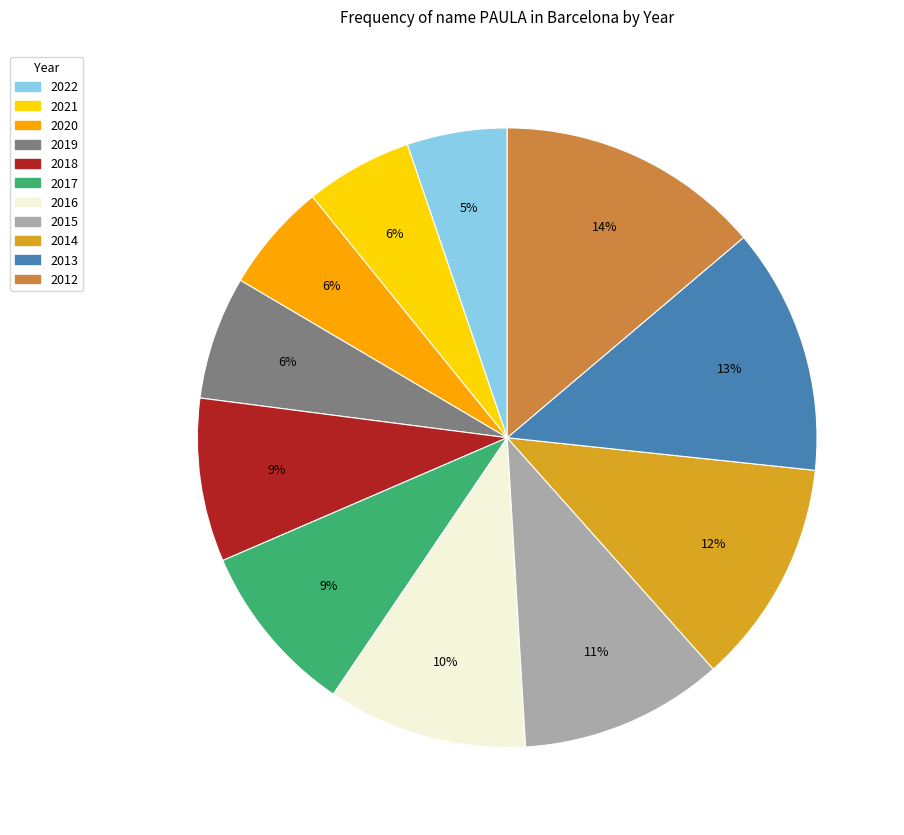

The 2021 slice represents 18% of the pie. True or false?

False